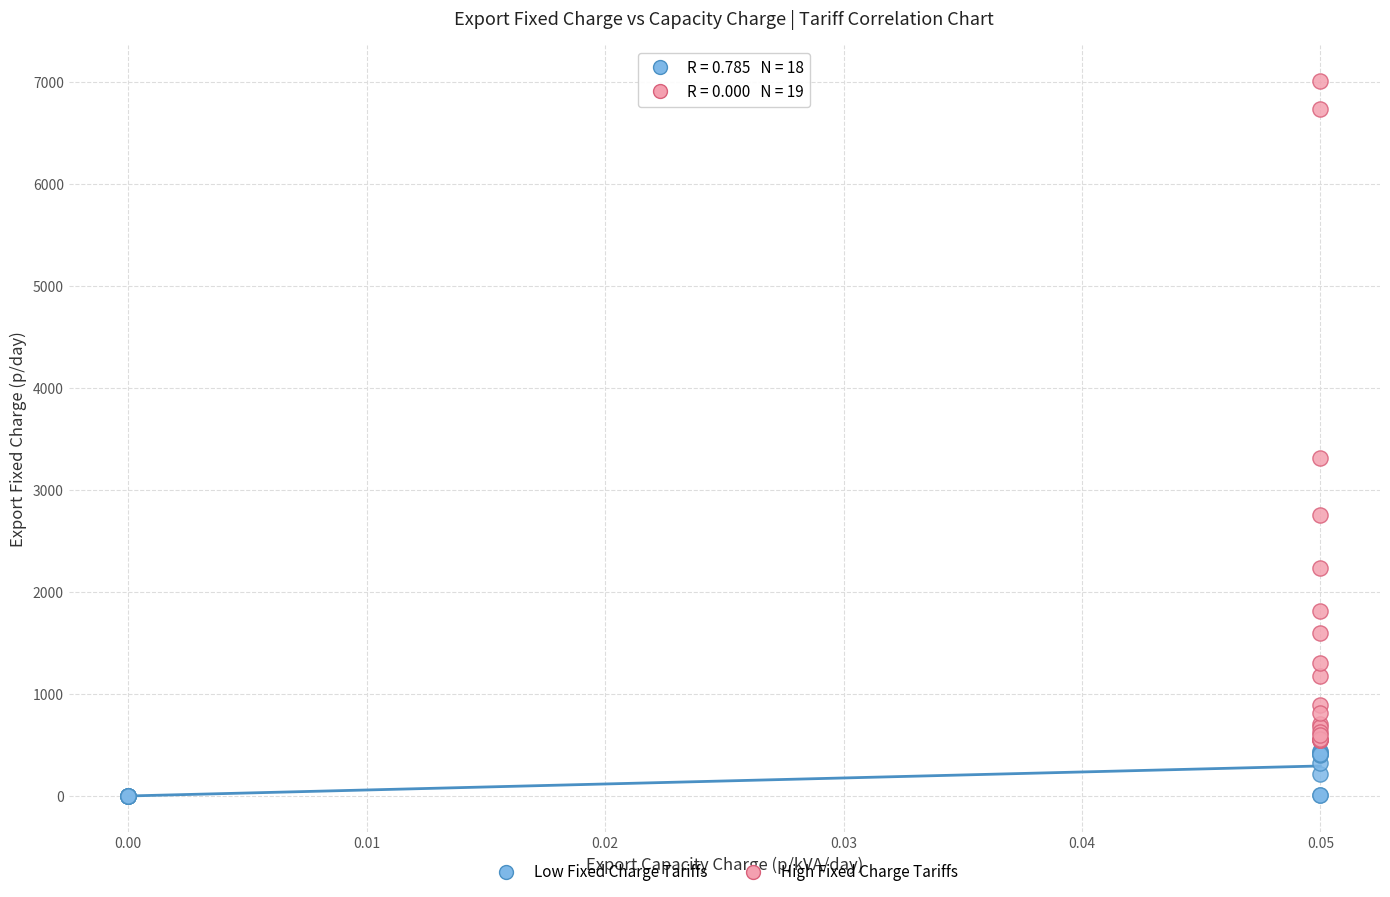

Which series has the largest Y range (max minus min)?

High Fixed Charge Tariffs